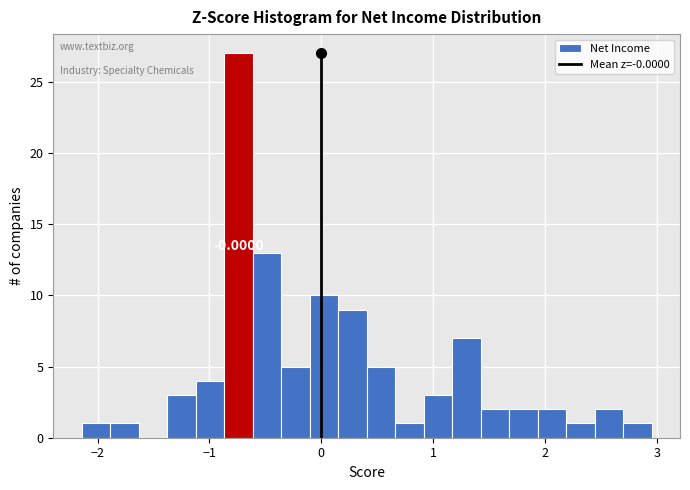

Around what value on the x-axis is the tallest bar? Give the approximate position of its centre, as read against the axis.

-0.7